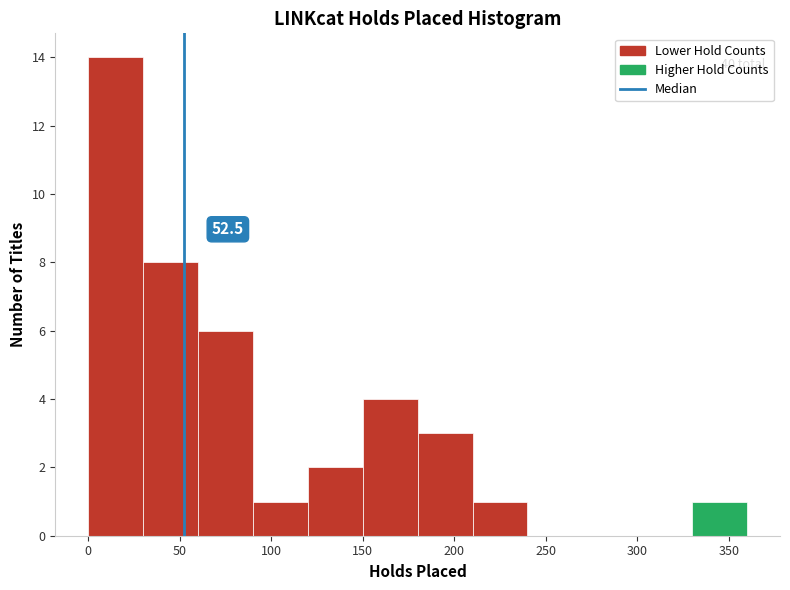

Which range on the x-axis has the tallest bar?

0 to 30